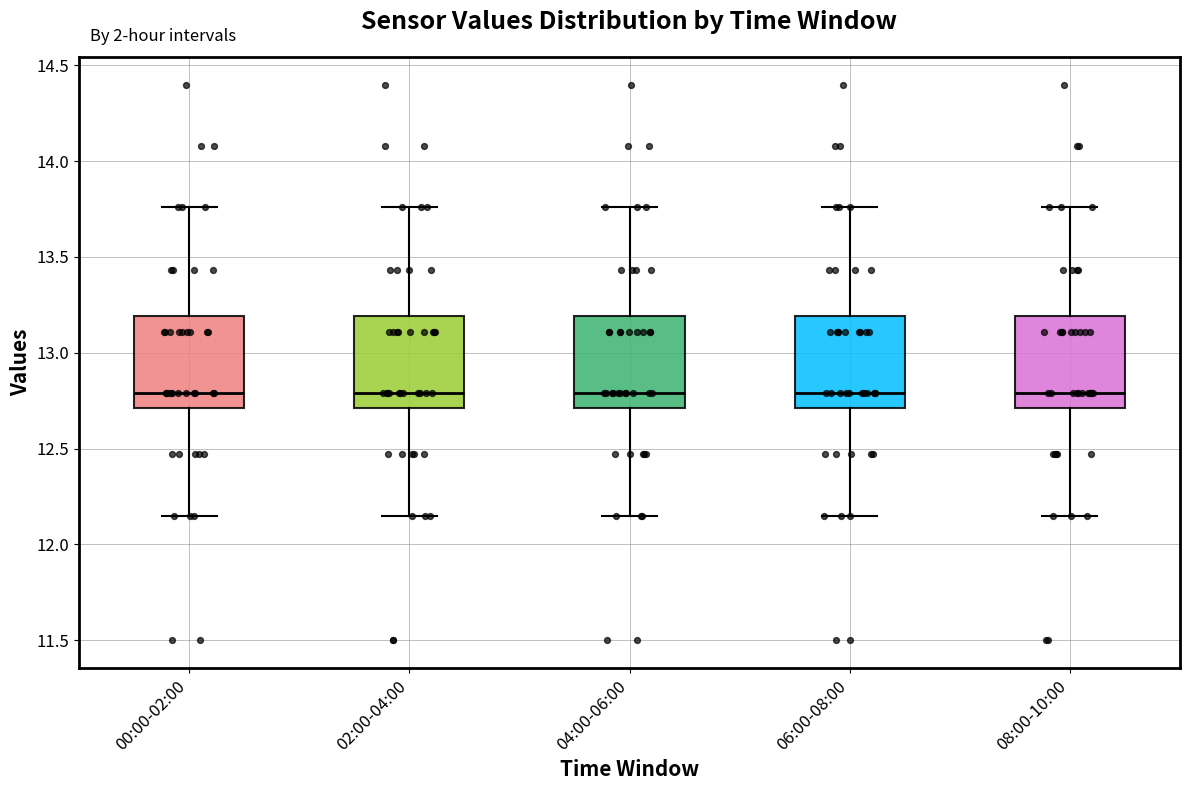

Where does the upper whisker of the box for 08:00-10:00 end on the y-axis? The values are not printed on the chart, so give them approximately, as read against the axis.

13.75